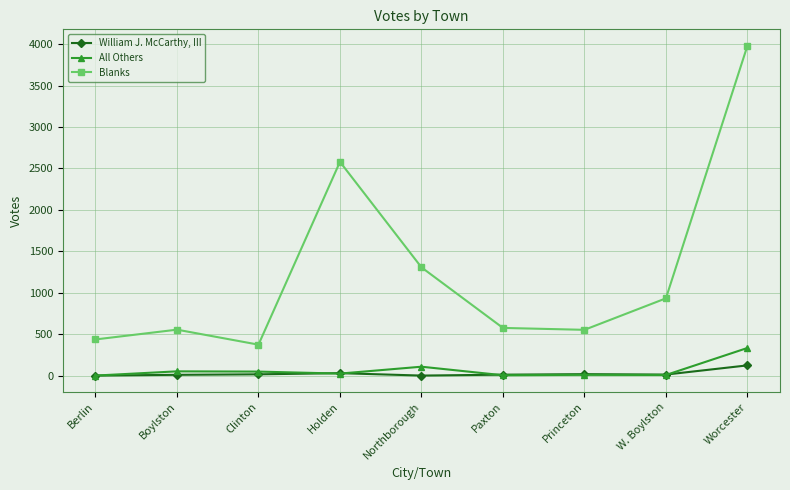

At how many categories does at least one series exceed 2843?

1